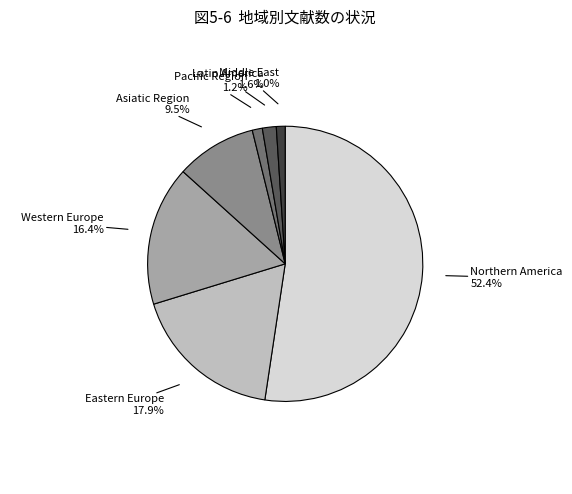

Which has a higher value, Asiatic Region or Middle East?

Asiatic Region